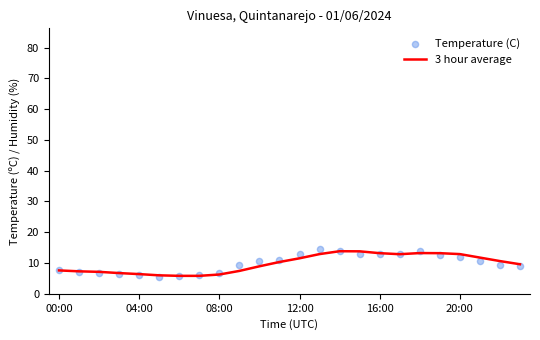

Which series has the largest total across all categories?

Temperature (C)